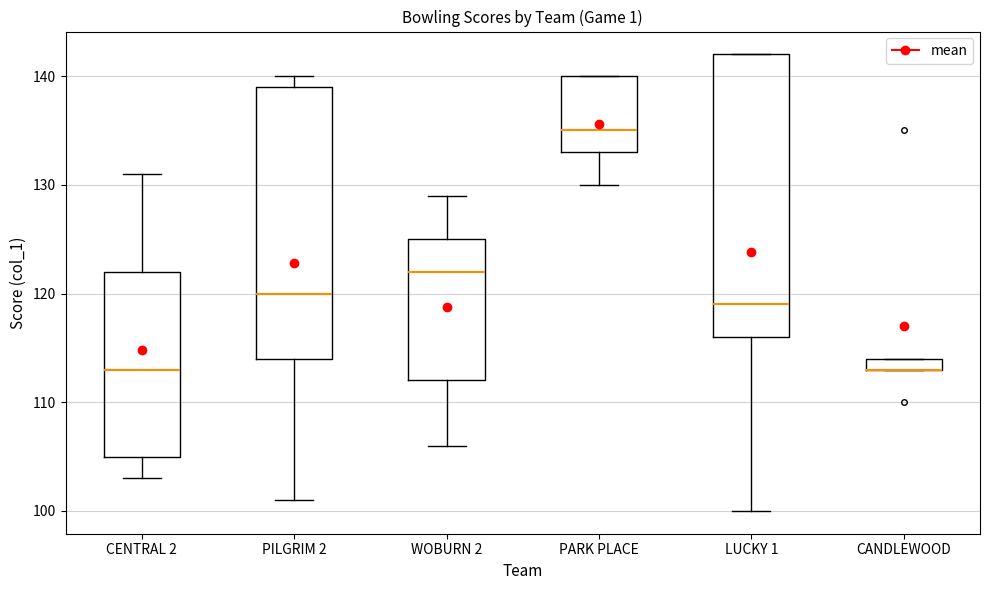

Which box is the tallest, from its lower edge to its upper edge?

LUCKY 1